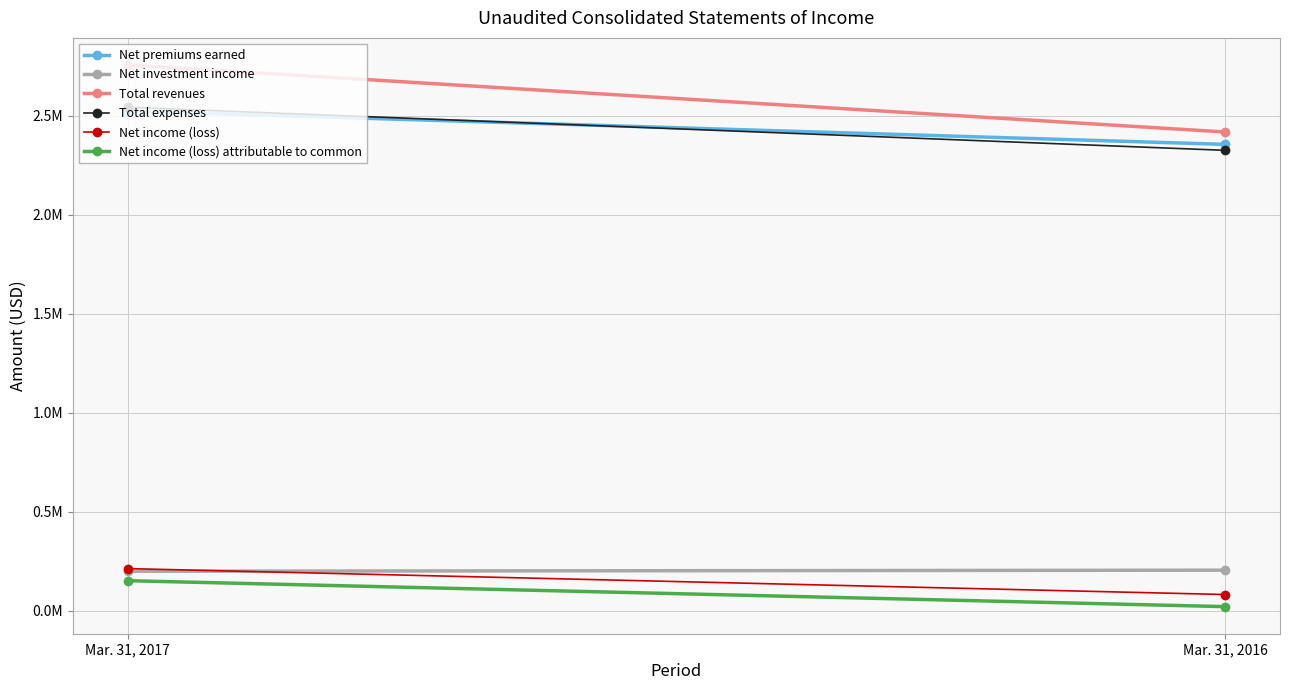

Which series has the widest spread of values?

Total revenues